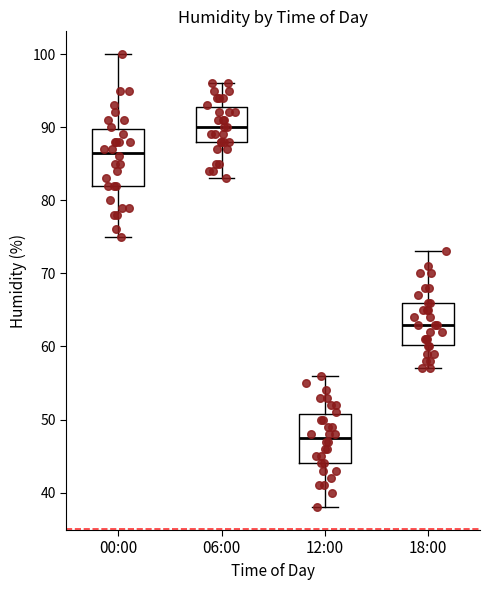

Reading left to right, transcribe this box plot: for each box, give where its median line is, the range the box spans, and where its two whiskers end, as read against the y-axis. The values are not printed on the chart, so give them approximately, as read against the axis.

00:00: median 87, box 82 to 90, whiskers 75 to 100
06:00: median 90, box 88 to 93, whiskers 83 to 96
12:00: median 48, box 44 to 51, whiskers 38 to 56
18:00: median 63, box 60 to 66, whiskers 57 to 73